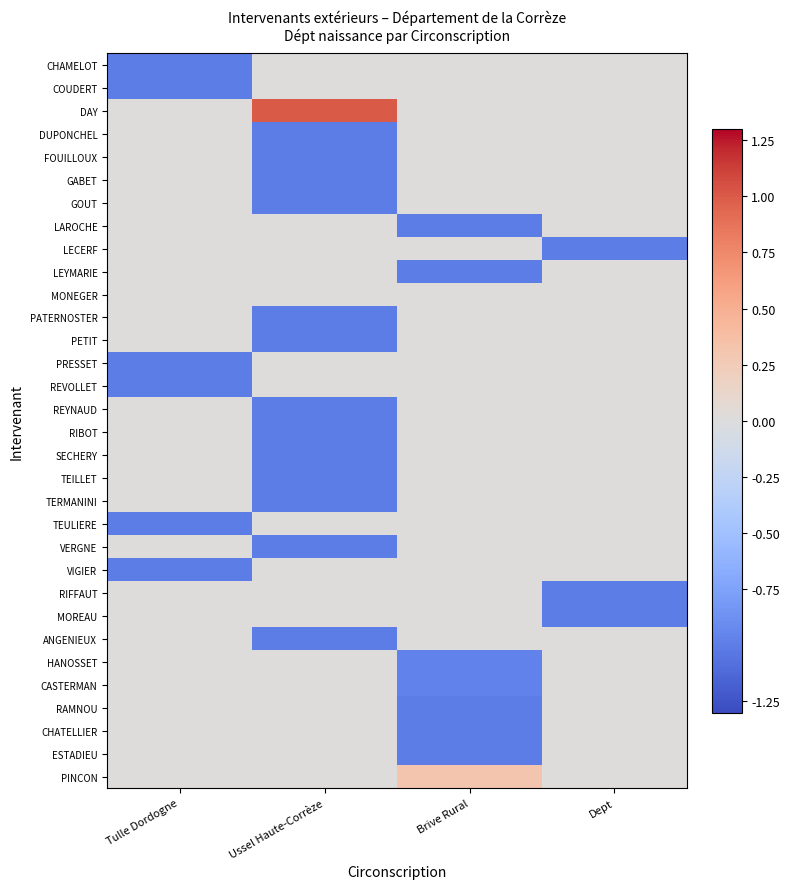

Reading left to right, what are all the values shown in this chart?

CHAMELOT: Tulle Dordogne=-1.0	Ussel Haute-Corrèze=0.0	Brive Rural=0.0	Dept=0.0
COUDERT: Tulle Dordogne=-1.0	Ussel Haute-Corrèze=0.0	Brive Rural=0.0	Dept=0.0
DAY: Tulle Dordogne=0.0	Ussel Haute-Corrèze=1.0	Brive Rural=0.0	Dept=0.0
DUPONCHEL: Tulle Dordogne=0.0	Ussel Haute-Corrèze=-1.0	Brive Rural=0.0	Dept=0.0
FOUILLOUX: Tulle Dordogne=0.0	Ussel Haute-Corrèze=-1.0	Brive Rural=0.0	Dept=0.0
GABET: Tulle Dordogne=0.0	Ussel Haute-Corrèze=-1.0	Brive Rural=0.0	Dept=0.0
GOUT: Tulle Dordogne=0.0	Ussel Haute-Corrèze=-1.0	Brive Rural=0.0	Dept=0.0
LAROCHE: Tulle Dordogne=0.0	Ussel Haute-Corrèze=0.0	Brive Rural=-1.0	Dept=0.0
LECERF: Tulle Dordogne=0.0	Ussel Haute-Corrèze=0.0	Brive Rural=0.0	Dept=-1.0
LEYMARIE: Tulle Dordogne=0.0	Ussel Haute-Corrèze=0.0	Brive Rural=-1.0	Dept=0.0
MONEGER: Tulle Dordogne=0.0	Ussel Haute-Corrèze=0.0	Brive Rural=0.0	Dept=0.0
PATERNOSTER: Tulle Dordogne=0.0	Ussel Haute-Corrèze=-1.0	Brive Rural=0.0	Dept=0.0
PETIT: Tulle Dordogne=0.0	Ussel Haute-Corrèze=-1.0	Brive Rural=0.0	Dept=0.0
PRESSET: Tulle Dordogne=-1.0	Ussel Haute-Corrèze=0.0	Brive Rural=0.0	Dept=0.0
REVOLLET: Tulle Dordogne=-1.0	Ussel Haute-Corrèze=0.0	Brive Rural=0.0	Dept=0.0
REYNAUD: Tulle Dordogne=0.0	Ussel Haute-Corrèze=-1.0	Brive Rural=0.0	Dept=0.0
RIBOT: Tulle Dordogne=0.0	Ussel Haute-Corrèze=-1.0	Brive Rural=0.0	Dept=0.0
SECHERY: Tulle Dordogne=0.0	Ussel Haute-Corrèze=-1.0	Brive Rural=0.0	Dept=0.0
TEILLET: Tulle Dordogne=0.0	Ussel Haute-Corrèze=-1.0	Brive Rural=0.0	Dept=0.0
TERMANINI: Tulle Dordogne=0.0	Ussel Haute-Corrèze=-1.0	Brive Rural=0.0	Dept=0.0
TEULIERE: Tulle Dordogne=-1.0	Ussel Haute-Corrèze=0.0	Brive Rural=0.0	Dept=0.0
VERGNE: Tulle Dordogne=0.0	Ussel Haute-Corrèze=-1.0	Brive Rural=0.0	Dept=0.0
VIGIER: Tulle Dordogne=-1.0	Ussel Haute-Corrèze=0.0	Brive Rural=0.0	Dept=0.0
RIFFAUT: Tulle Dordogne=0.0	Ussel Haute-Corrèze=0.0	Brive Rural=0.0	Dept=-1.0
MOREAU: Tulle Dordogne=0.0	Ussel Haute-Corrèze=0.0	Brive Rural=0.0	Dept=-1.0
ANGENIEUX: Tulle Dordogne=0.0	Ussel Haute-Corrèze=-1.0	Brive Rural=0.0	Dept=0.0
HANOSSET: Tulle Dordogne=0.0	Ussel Haute-Corrèze=0.0	Brive Rural=-1.0	Dept=0.0
CASTERMAN: Tulle Dordogne=0.0	Ussel Haute-Corrèze=0.0	Brive Rural=-1.0	Dept=0.0
RAMNOU: Tulle Dordogne=0.0	Ussel Haute-Corrèze=0.0	Brive Rural=-1.0	Dept=0.0
CHATELLIER: Tulle Dordogne=0.0	Ussel Haute-Corrèze=0.0	Brive Rural=-1.0	Dept=0.0
ESTADIEU: Tulle Dordogne=0.0	Ussel Haute-Corrèze=0.0	Brive Rural=-1.0	Dept=0.0
PINCON: Tulle Dordogne=0.0	Ussel Haute-Corrèze=0.0	Brive Rural=0.3	Dept=0.0